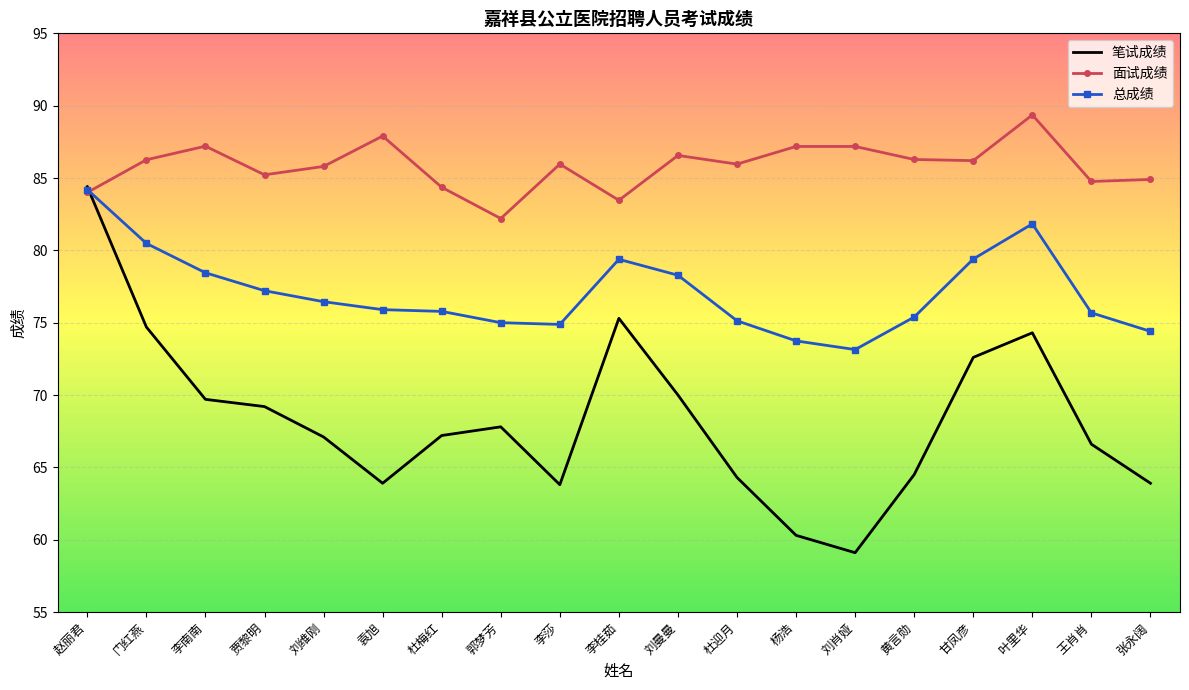

What is the approximate value of 笔试成绩 at 杜迎月?

64.3